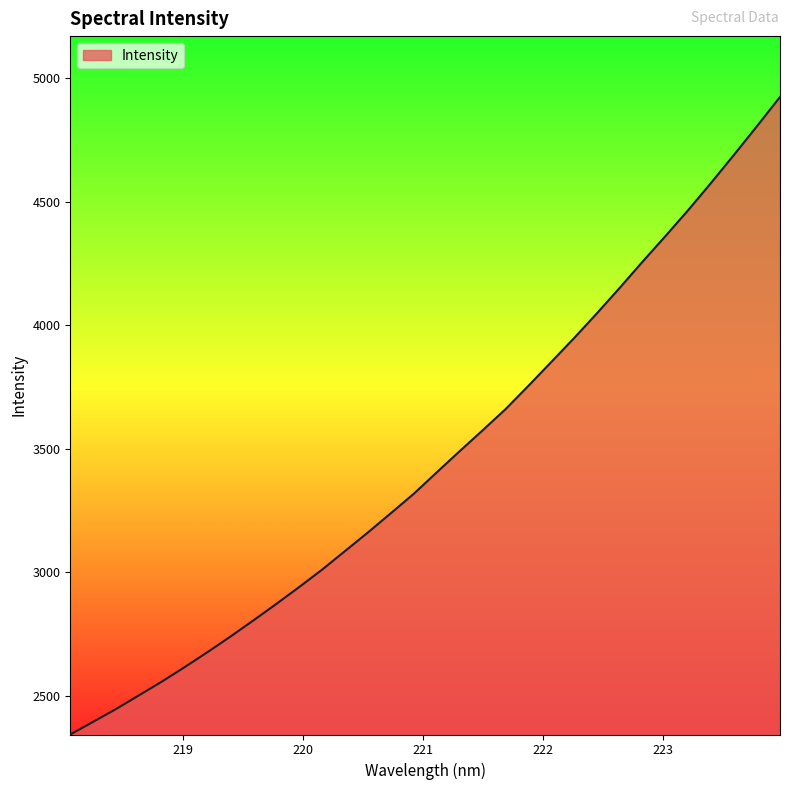

True or false: there are more than 0 points higher than both neighbors.

False